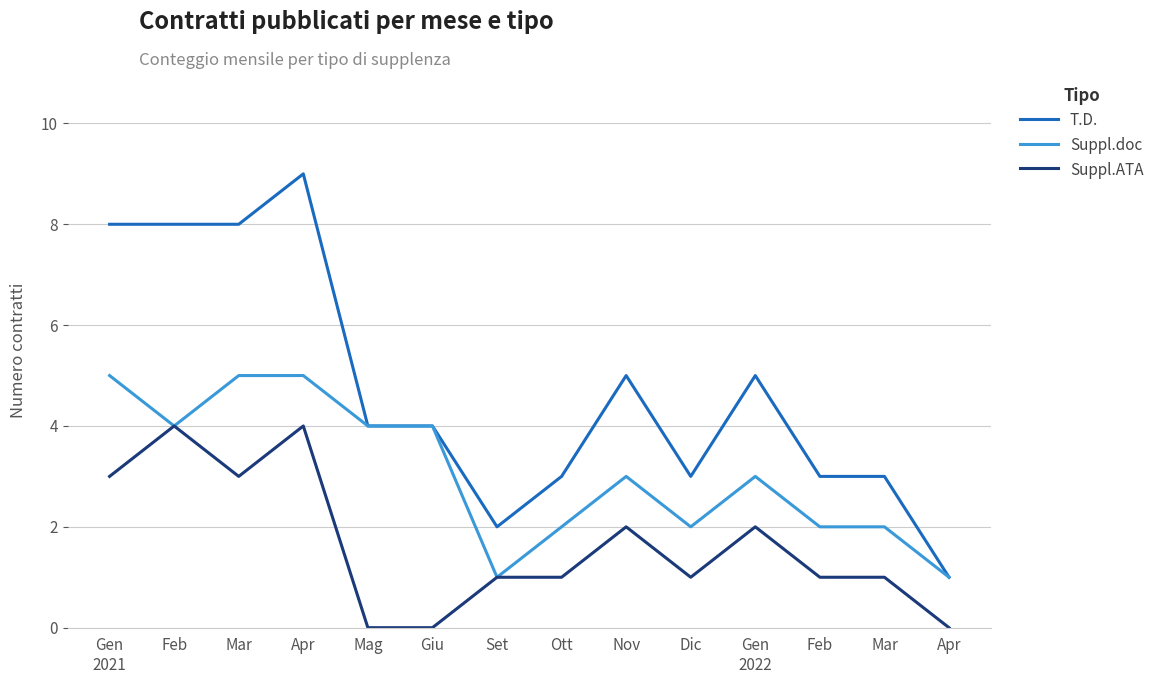

True or false: T.D. and Suppl.ATA intersect in this chart.

False